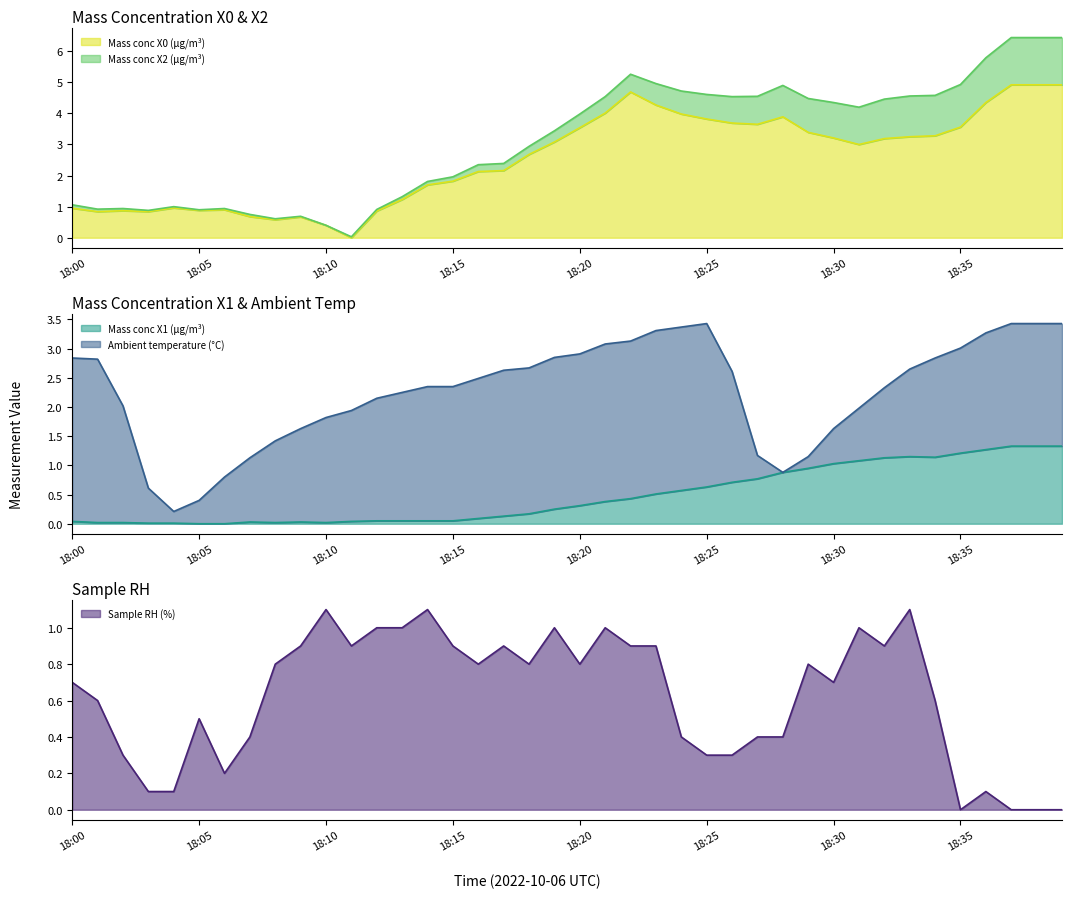

What is the highest value of the Mass conc X0 (μg/m³) series?

4.9